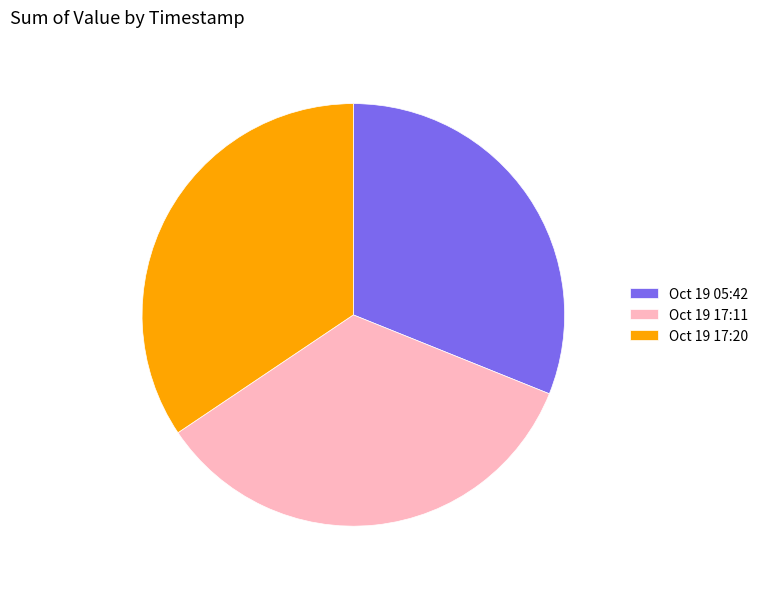

The Oct 19 17:20 slice represents 22% of the pie. True or false?

False